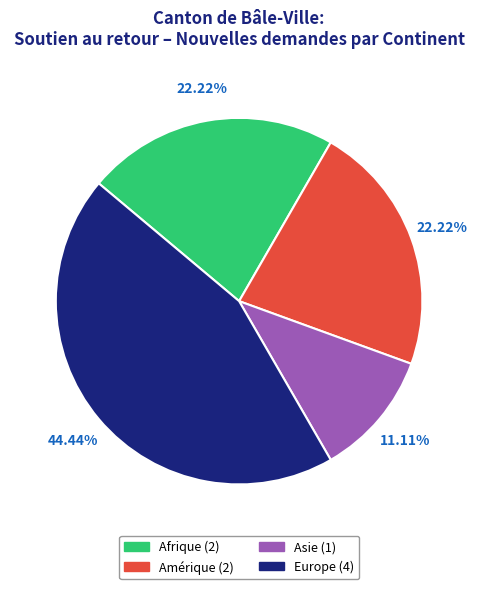

What is the ratio of the value at Afrique to the value at Europe?

0.5